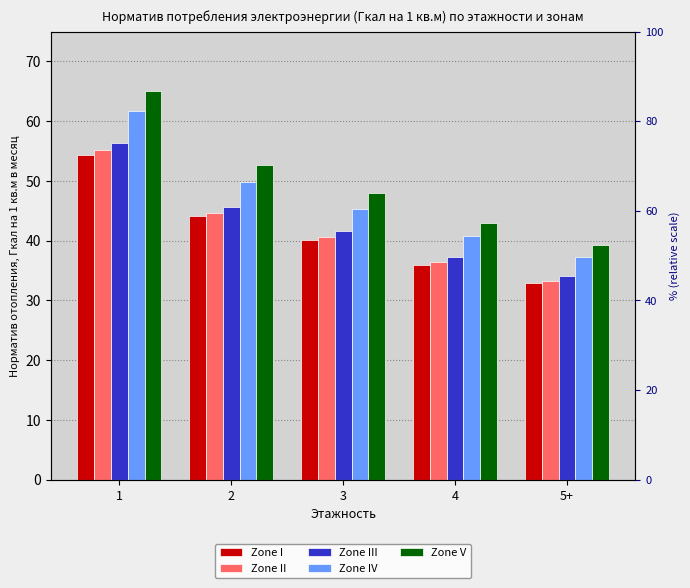

What is the smallest value displayed?

32.9